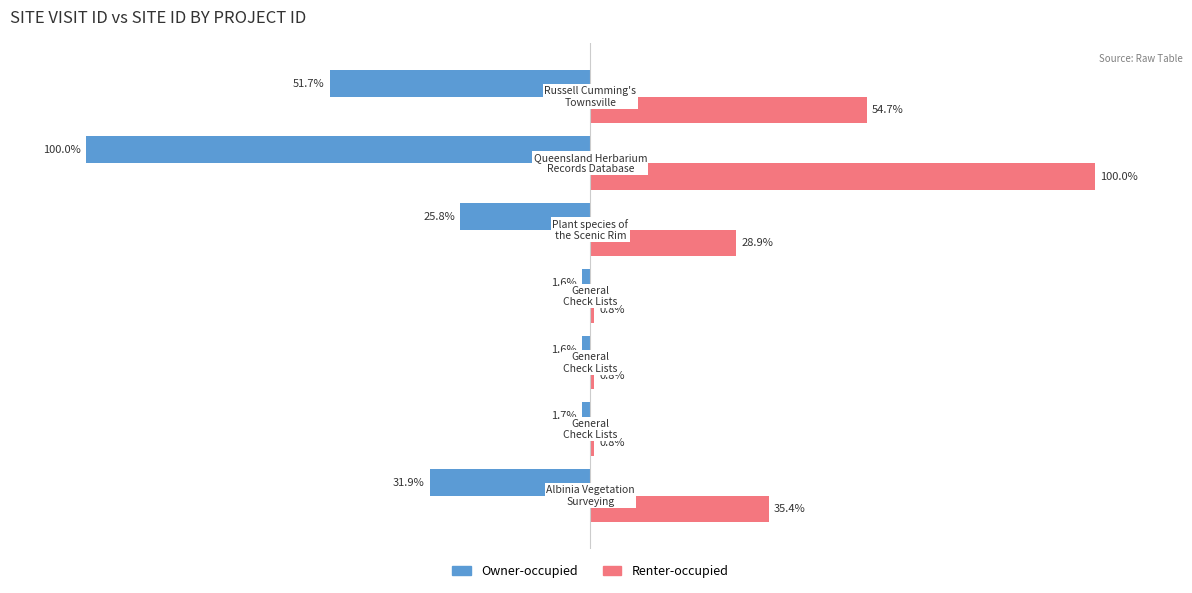

Which series has the largest total across all categories?

Renter-occupied